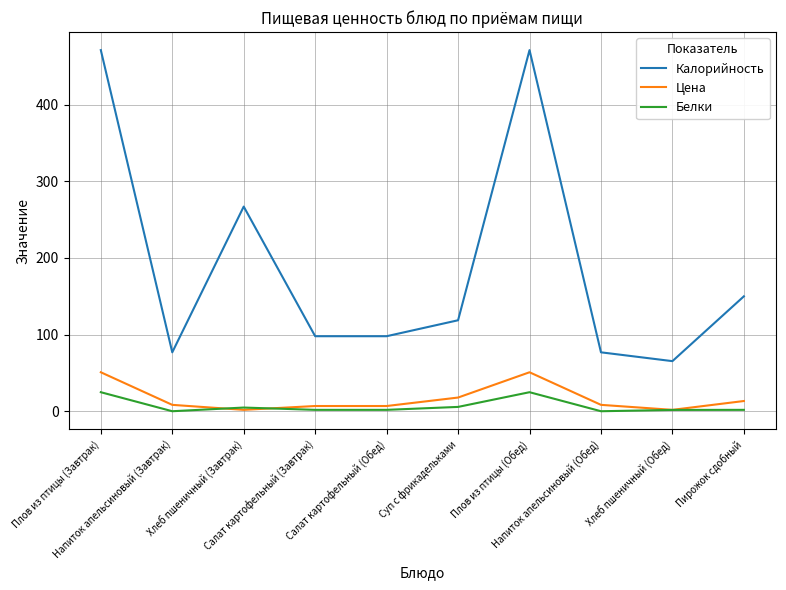

What is the approximate value of Белки at Салат картофельный (Обед)?

2.0